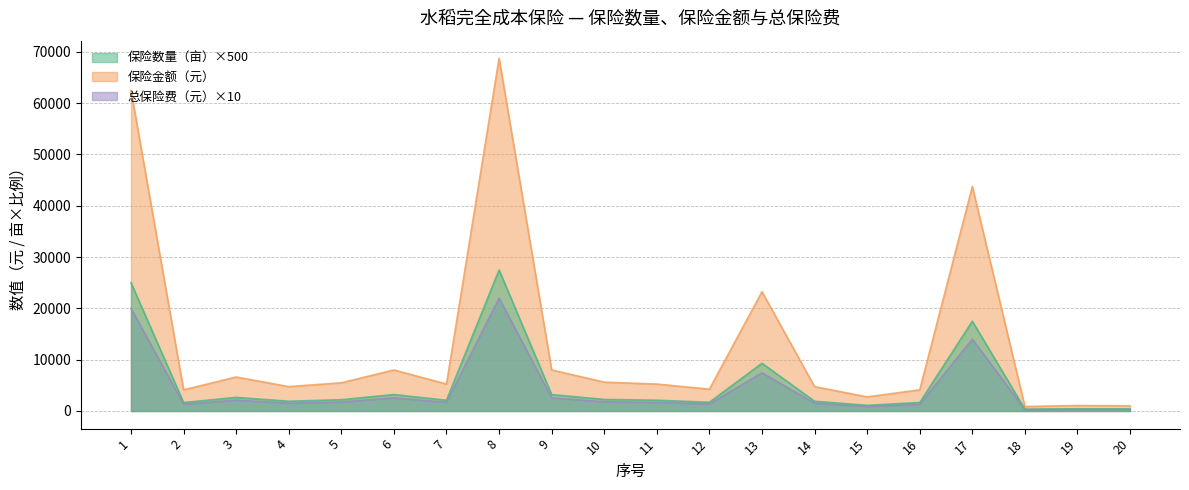

Which has a higher value, 5 or 9?

9